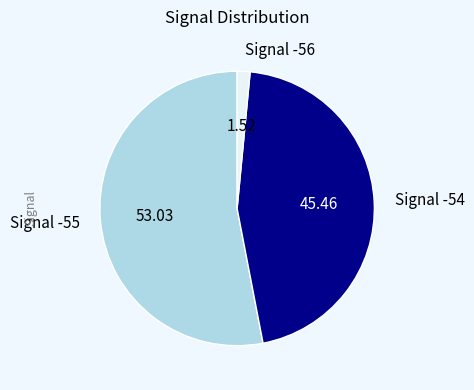

Is there any slice that represents more than half of the pie?

Yes